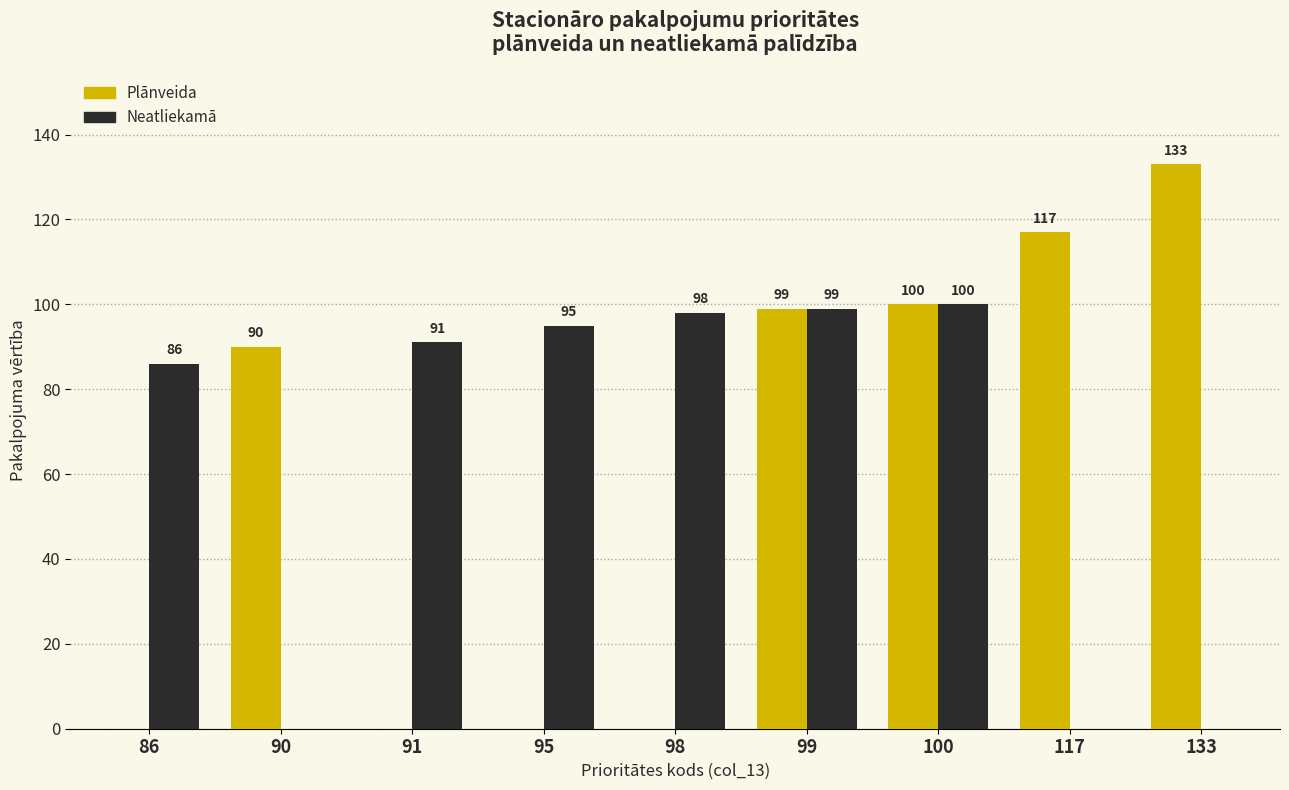

At which label is Plānveida closest to 66?

90